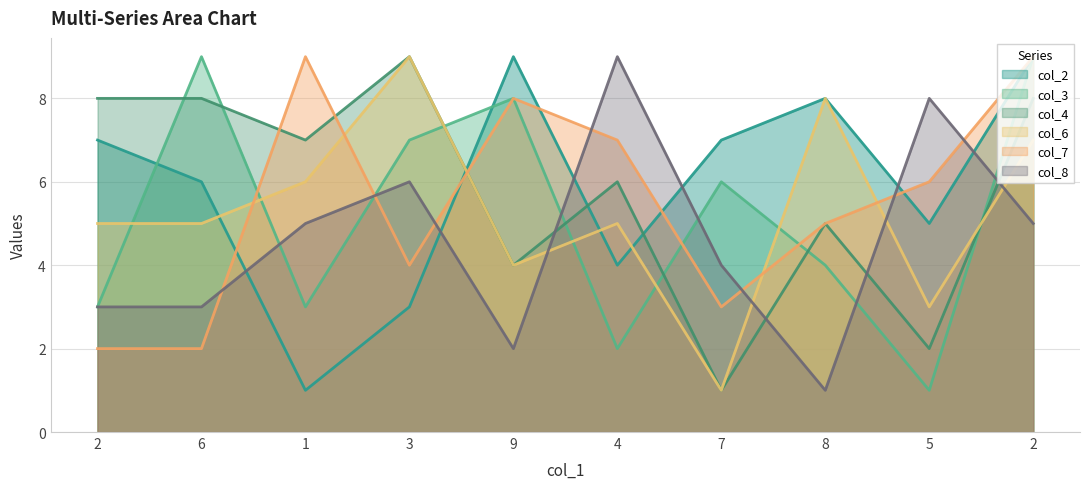

At which label does col_8 first exceed 5?

3